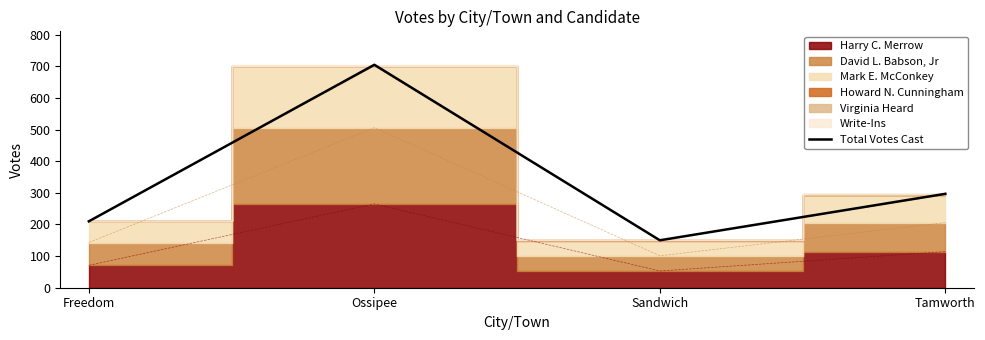

What value does the data have at Freedom, to the nearest 50?

200